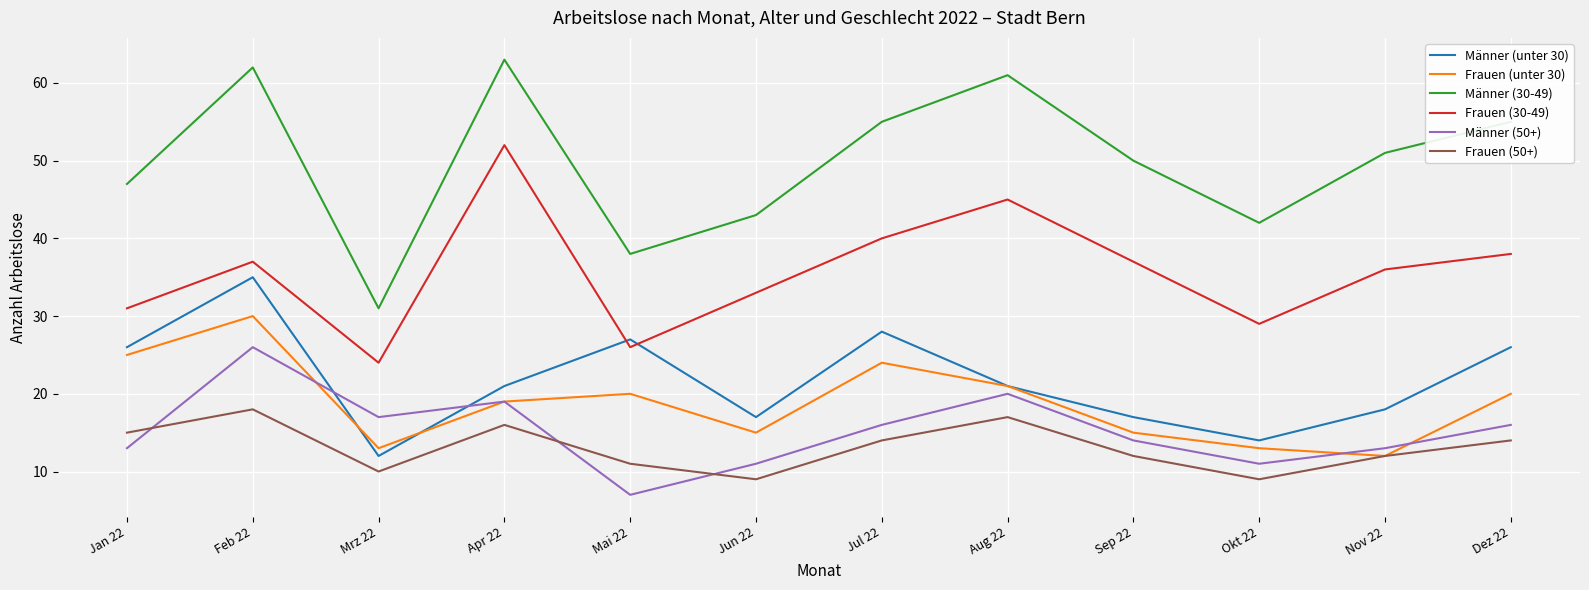

Count the number of data series in this chart.

6